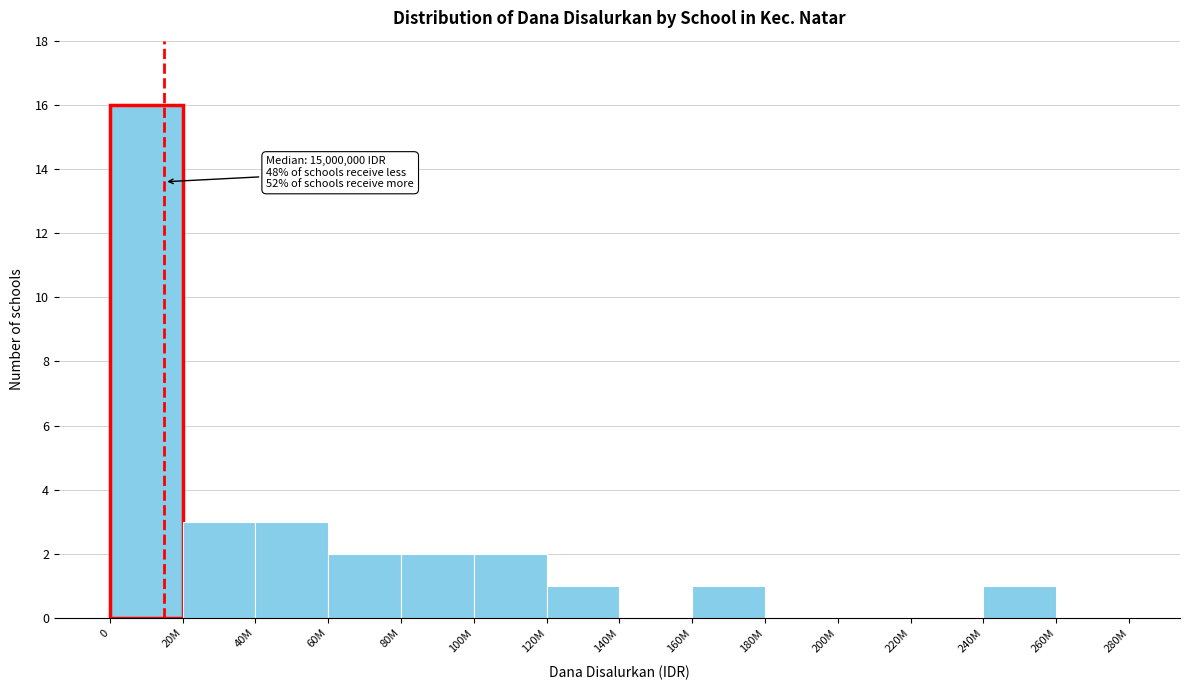

Reading left to right, what are all the values shown in this chart?

0=16	20M=3	40M=3	60M=2	80M=2	100M=2	120M=1	140M=0	160M=1	180M=0	200M=0	220M=0	240M=1	260M=0